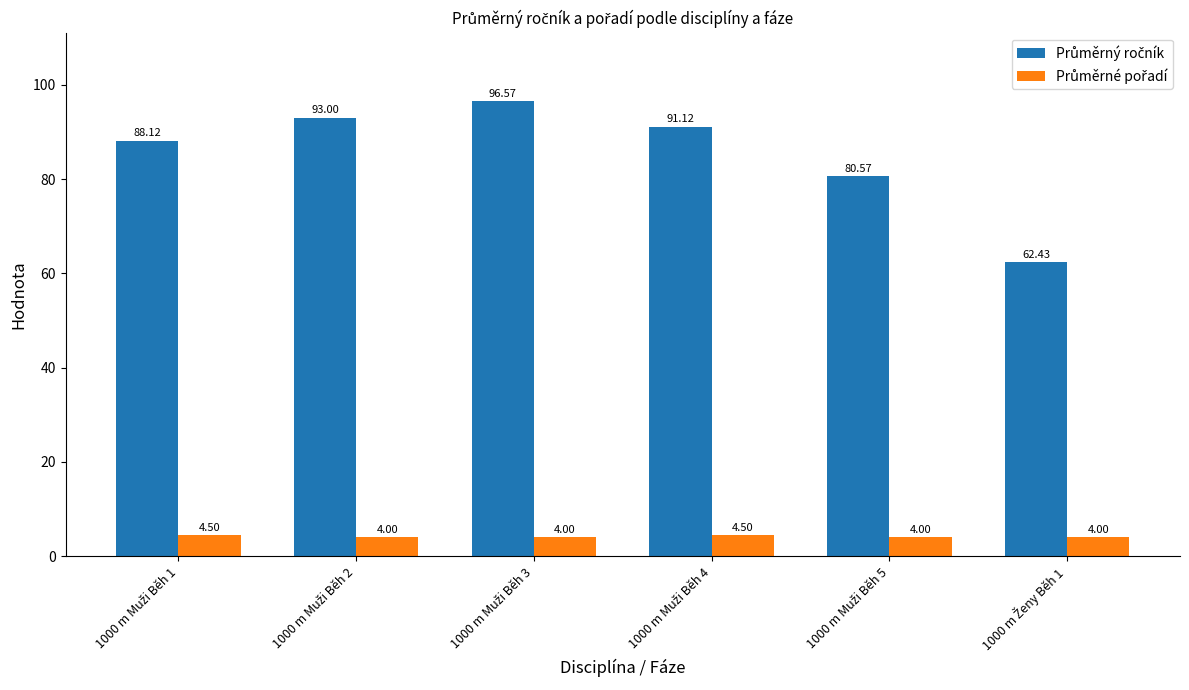

At how many categories does at least one series exceed 28?

6